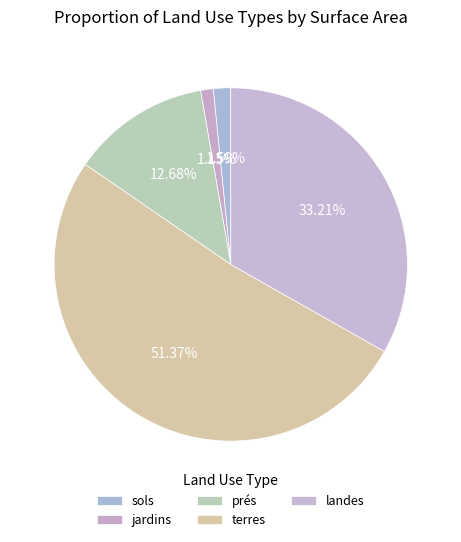

Is there a majority slice in this chart?

Yes